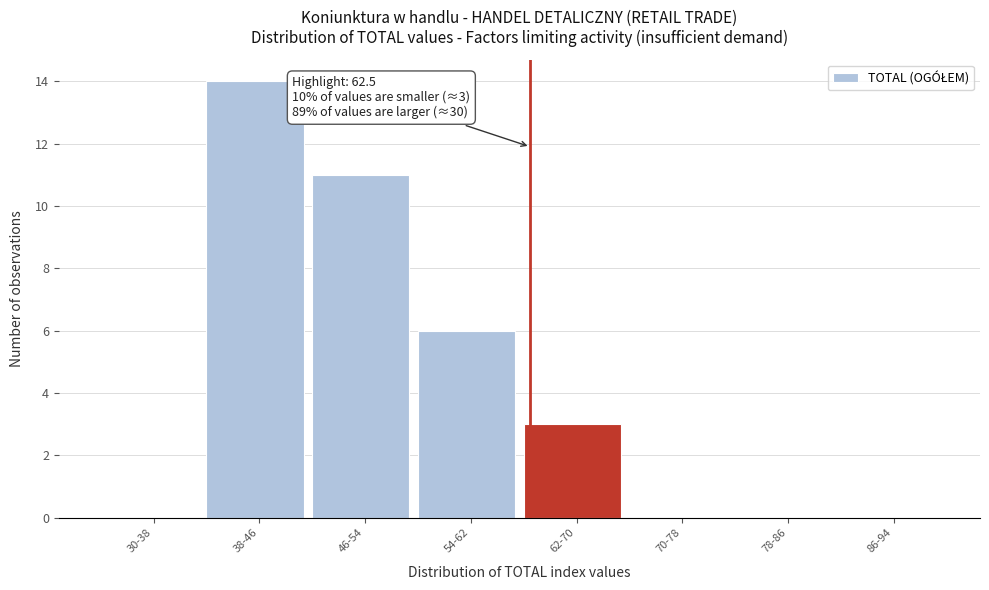

Reading left to right, extract all data points from this chart.

30-38=0	38-46=14	46-54=11	54-62=6	62-70=3	70-78=0	78-86=0	86-94=0